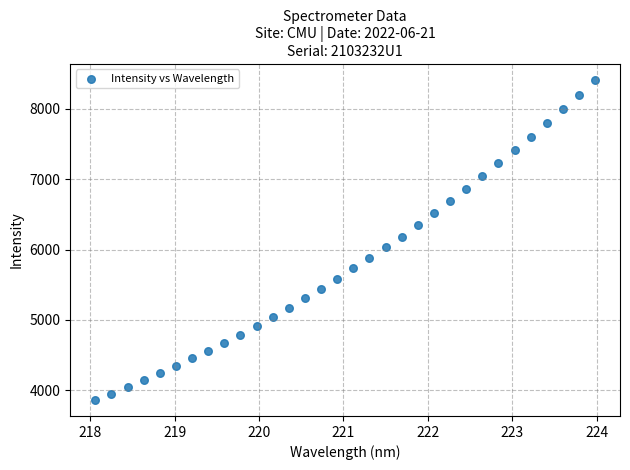

What is the range of X values (max minus min)?

5.9